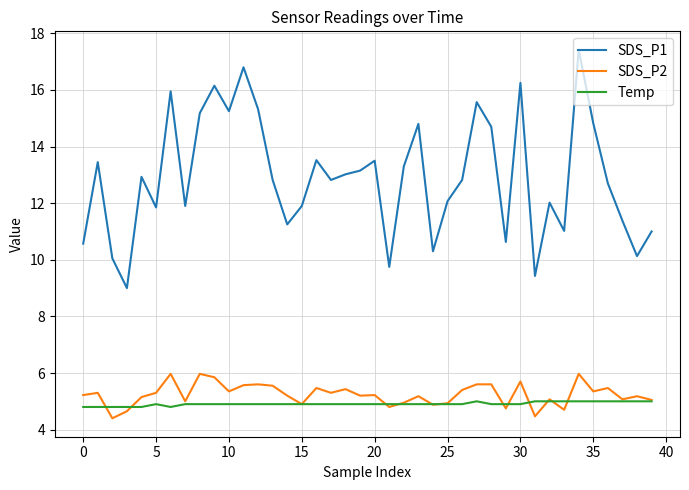

Count the number of categories in the chart.

40